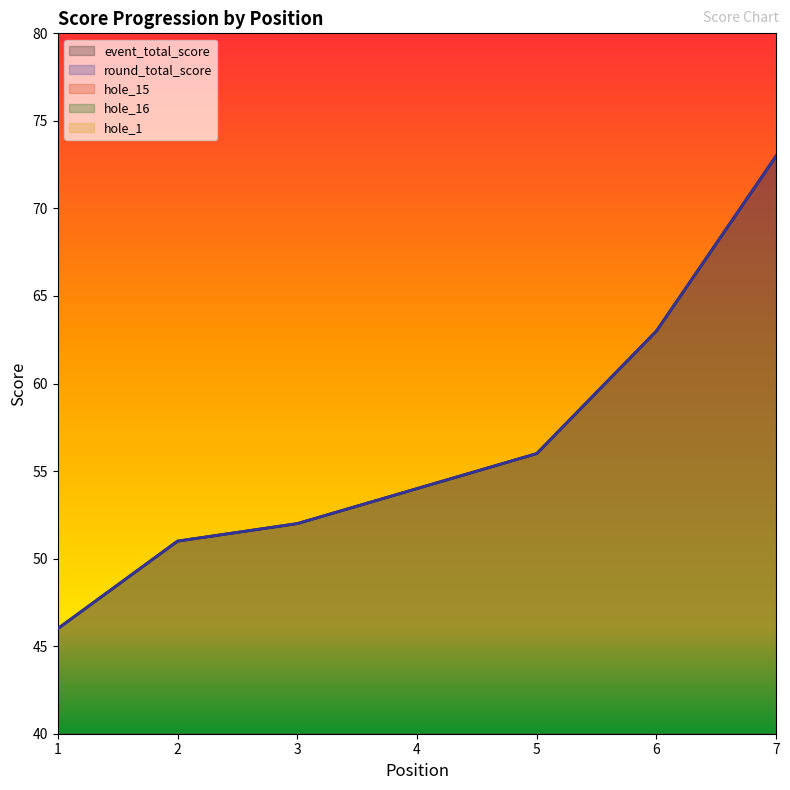

Rank the series by their maximum value, from highest to lowest.

event_total_score, round_total_score, hole_15, hole_16, hole_1